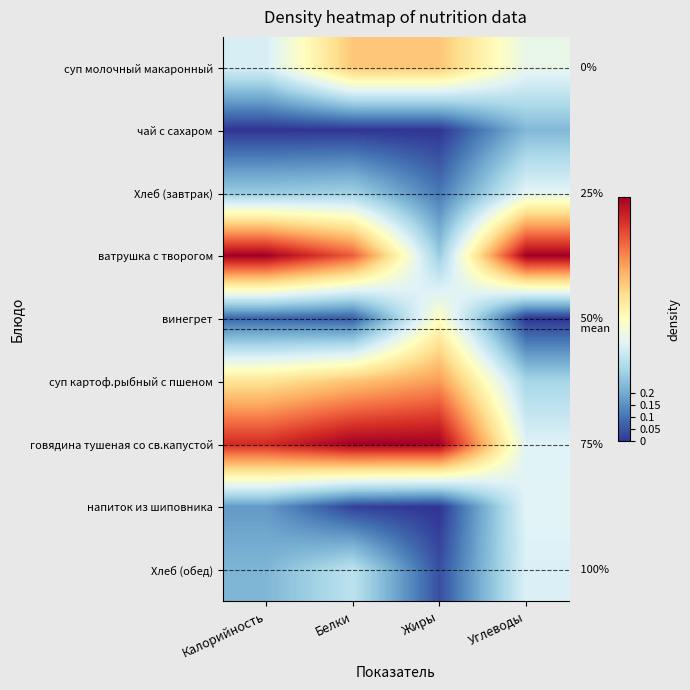

Is the value of говядина тушеная со св.капустой at Белки greater than the value of напиток из шиповника at Белки?

Yes